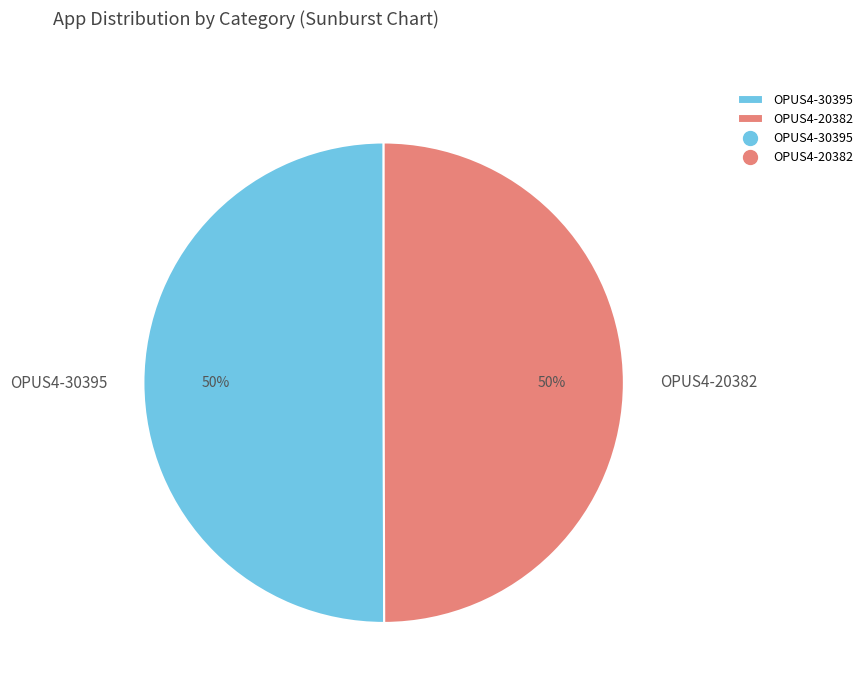

How many slices are in this pie chart?

2